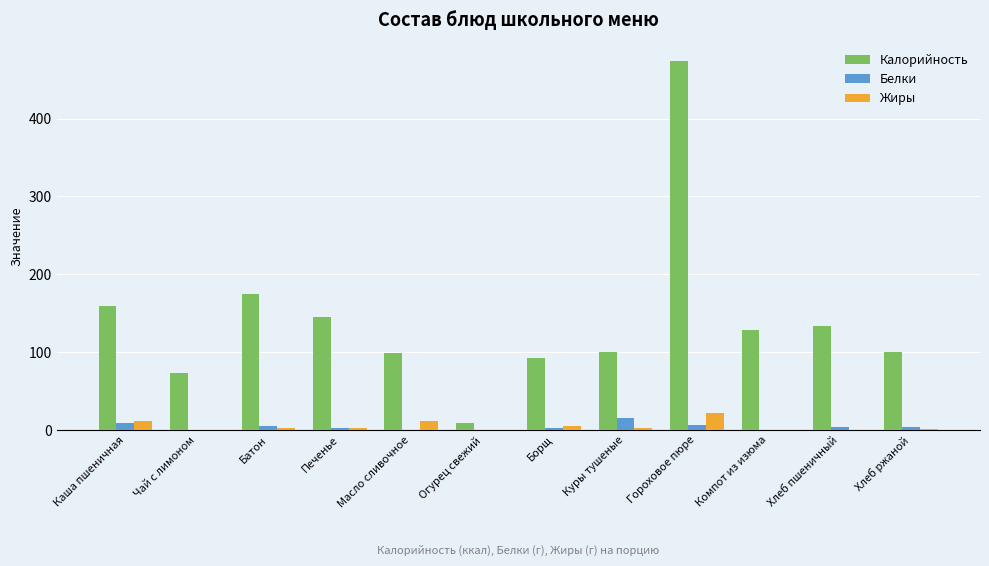

What is the maximum value shown in the chart?

474